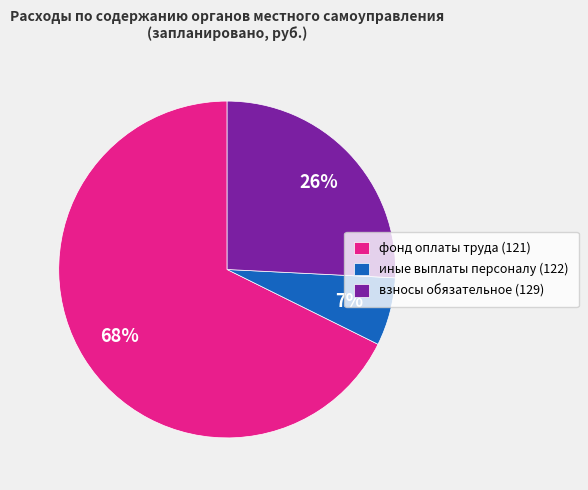

To the nearest percent, what is the combined percentage of фонд оплаты труда (121) and иные выплаты персоналу (122)?

74%